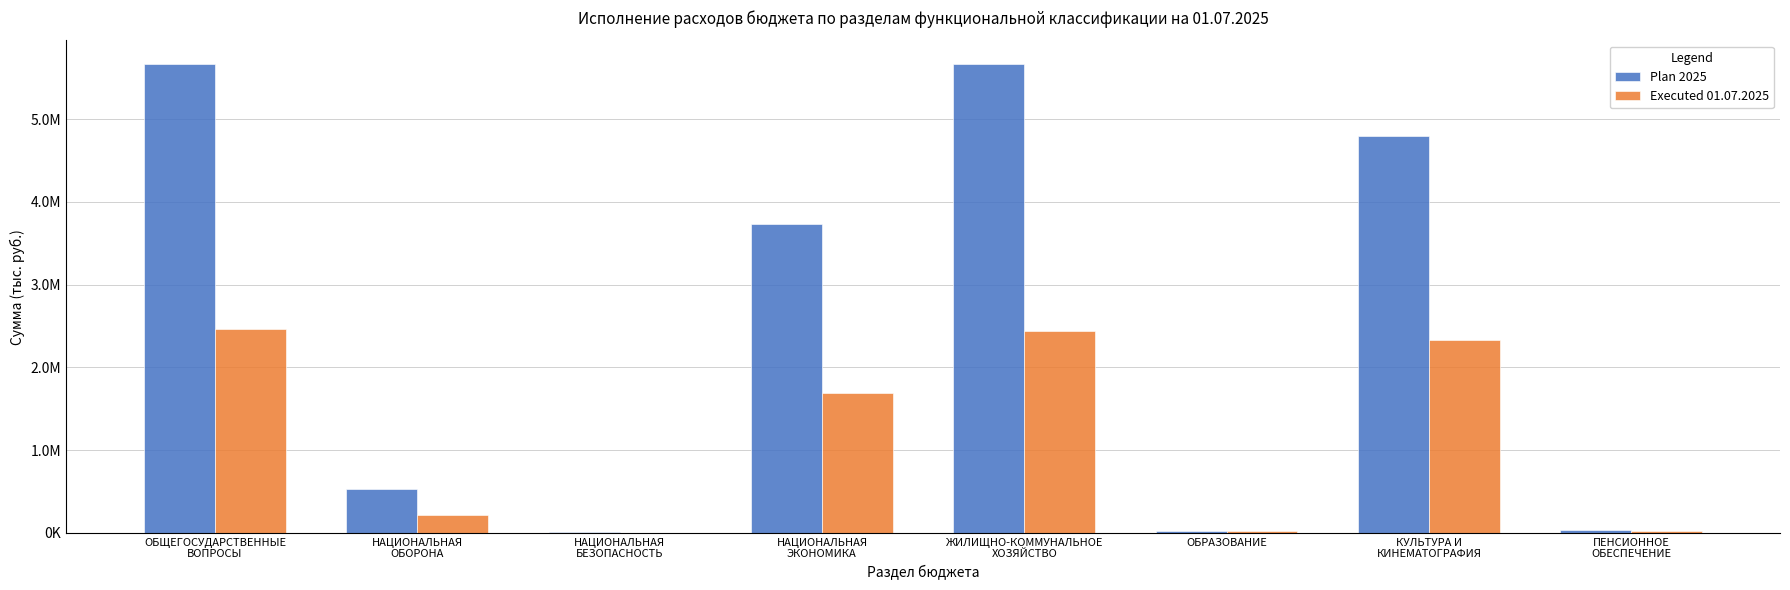

What are all the series names shown in the legend?

Plan 2025, Executed 01.07.2025